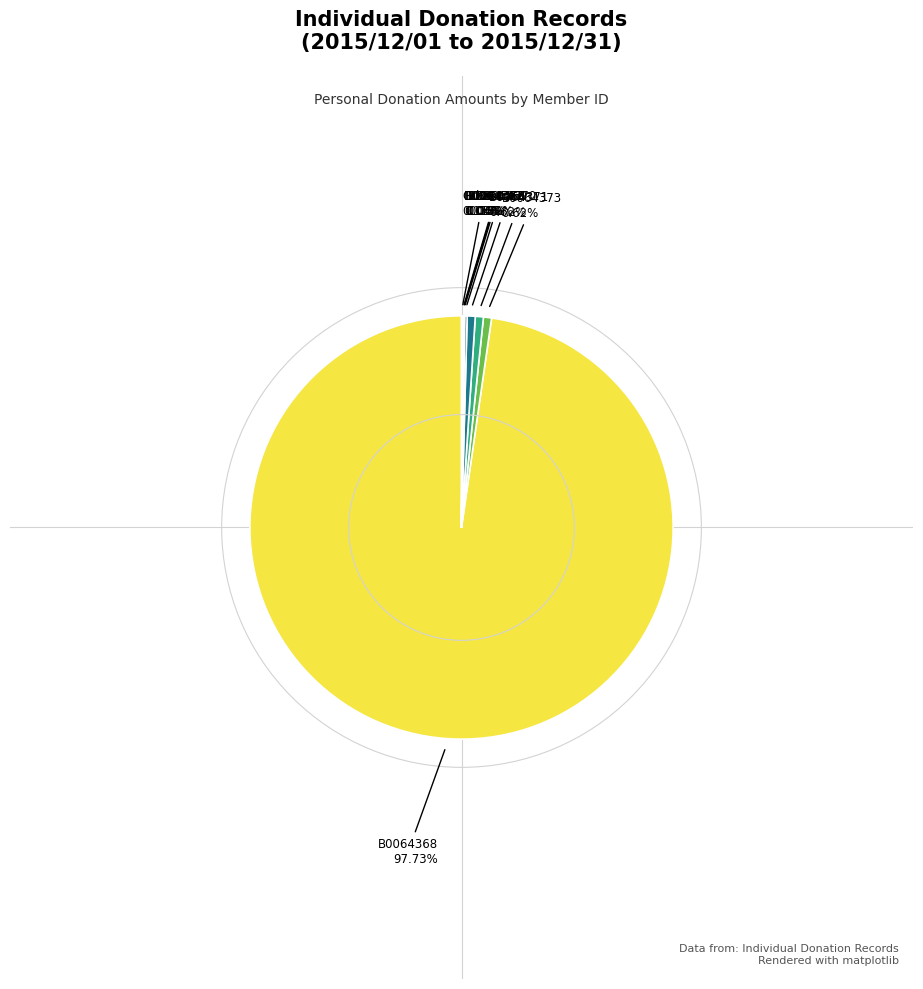

Does any single category account for the majority?

Yes